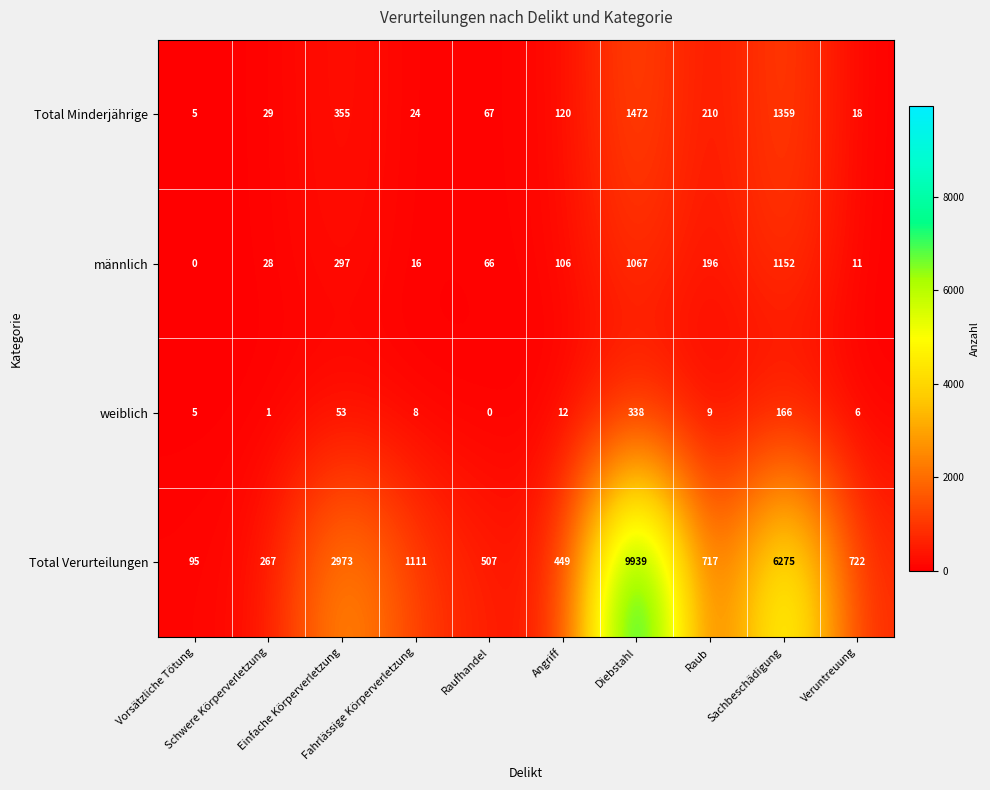

What is the sum of all Total Minderjährige values?

3659